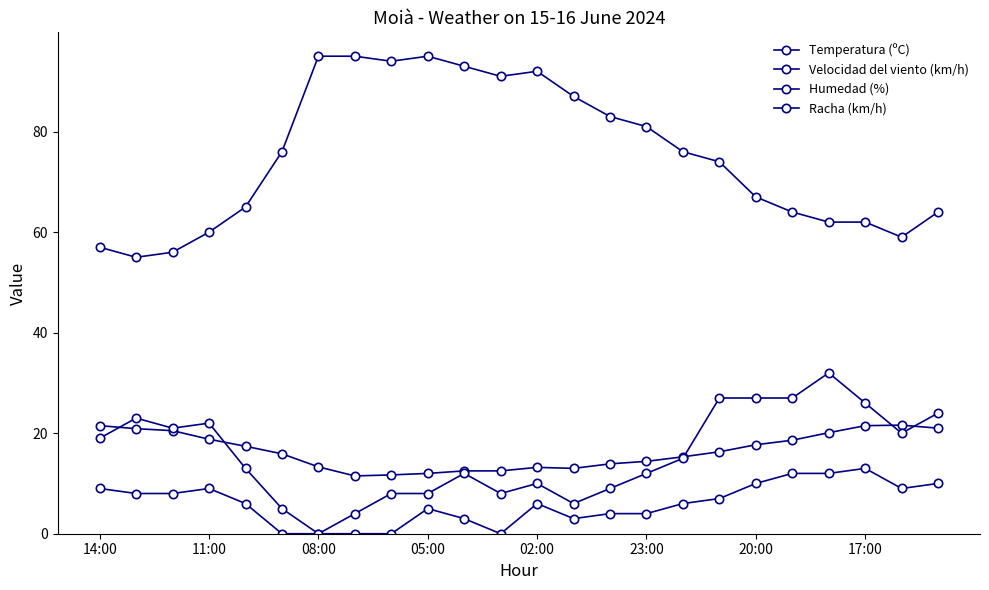

Rank the series by their maximum value, from lowest to highest.

Velocidad del viento (km/h), Temperatura (ºC), Racha (km/h), Humedad (%)